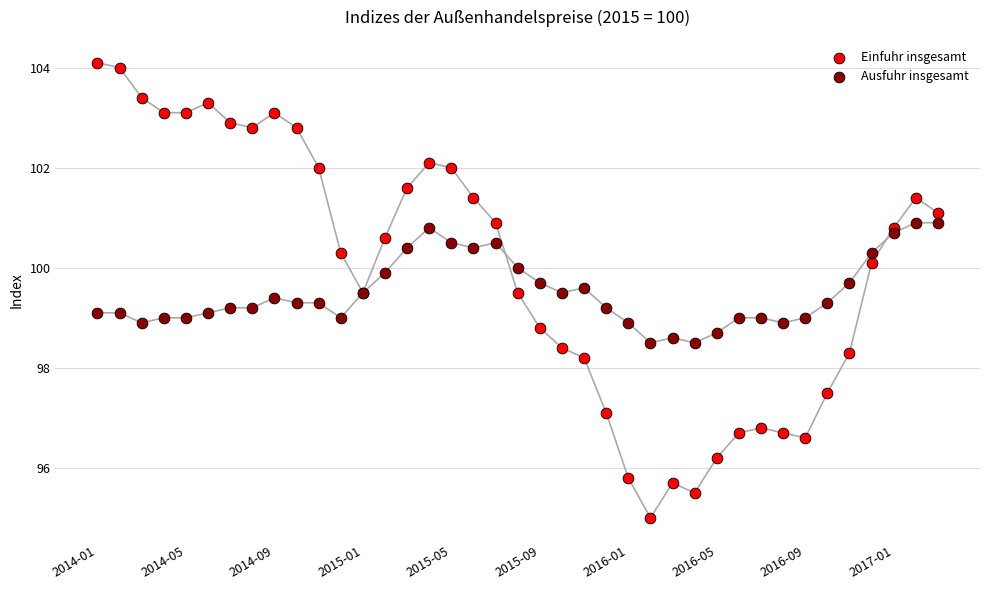

Which series reaches the minimum Y coordinate?

Einfuhr insgesamt